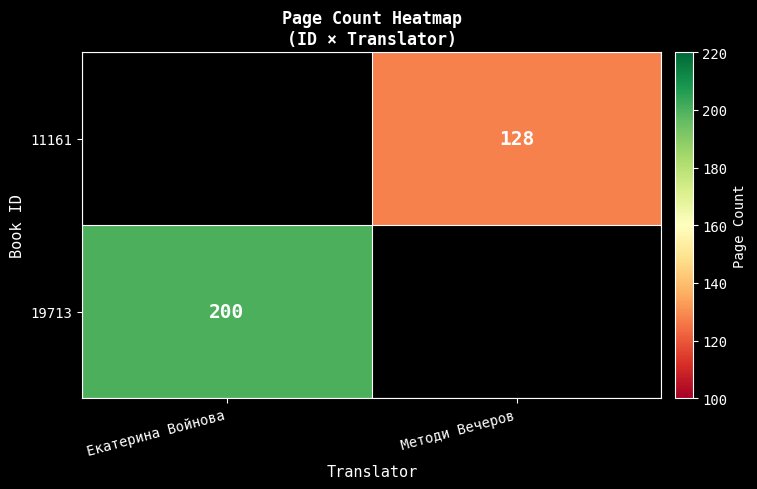

The 11161 series shows 219 at Методи Вечеров. True or false?

False